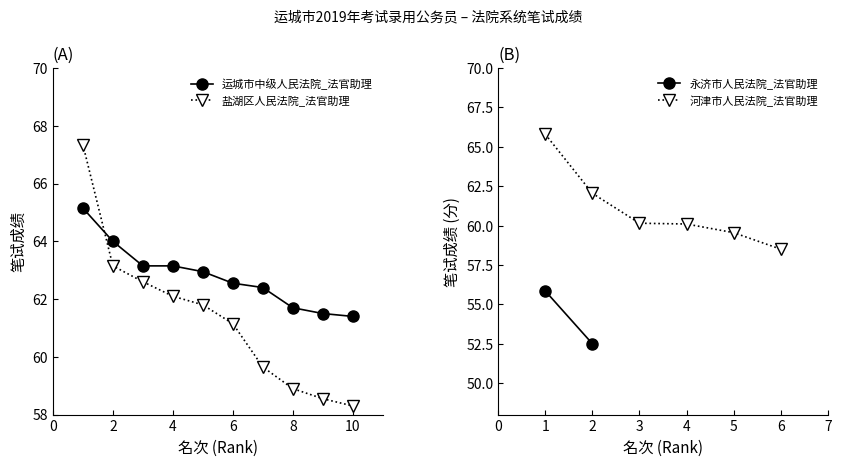

True or false: 盐湖区人民法院_法官助理 has more than 2 interior local peaks.

False